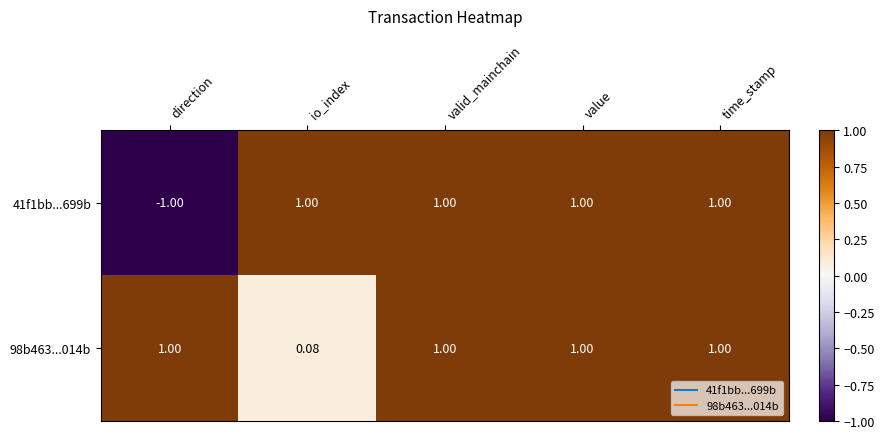

Where is 41f1bb...699b nearest to the value 0?

direction